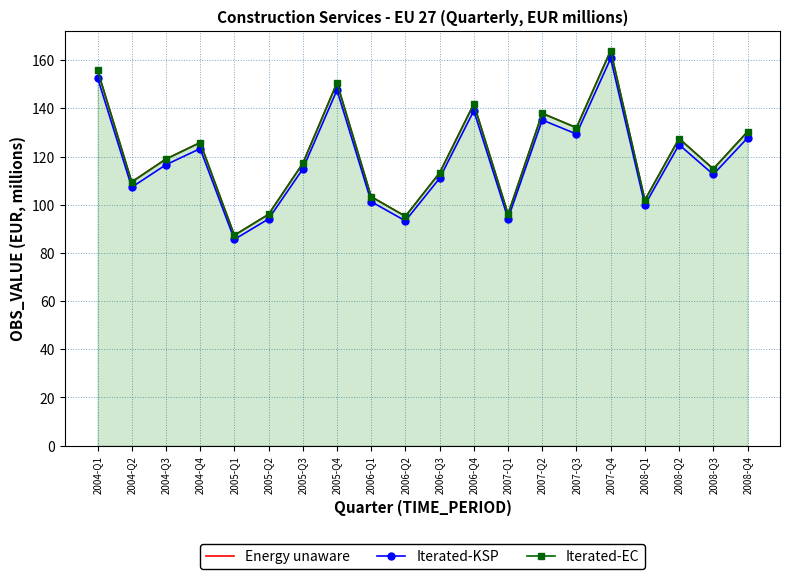

Rank the categories by Iterated-KSP value from lowest to highest.

2005-Q1, 2006-Q2, 2005-Q2, 2007-Q1, 2008-Q1, 2006-Q1, 2004-Q2, 2006-Q3, 2008-Q3, 2005-Q3, 2004-Q3, 2004-Q4, 2008-Q2, 2008-Q4, 2007-Q3, 2007-Q2, 2006-Q4, 2005-Q4, 2004-Q1, 2007-Q4